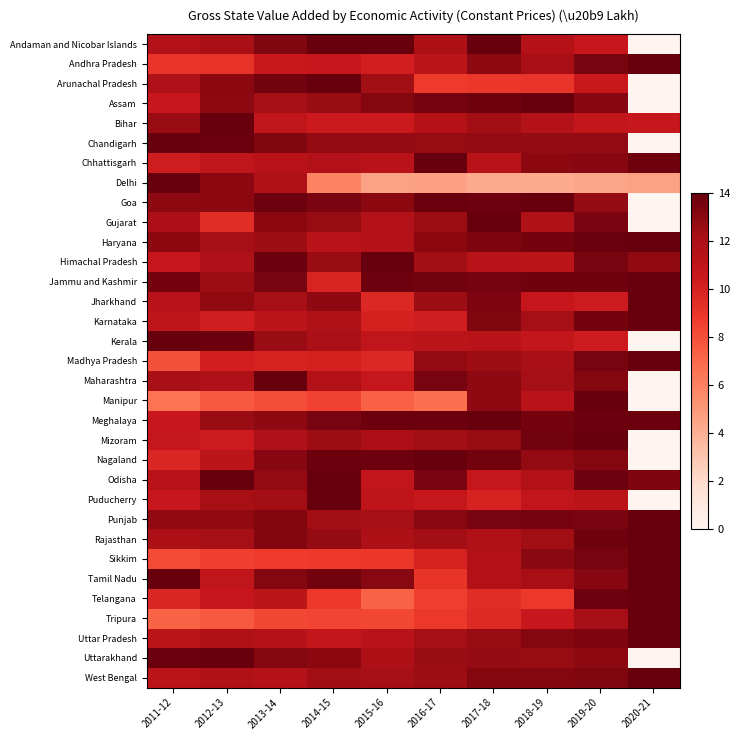

Reading left to right, what are all the values shown in this chart?

Andaman and Nicobar Islands: 2011-12=11.7	2012-13=12.0	2013-14=13.3	2014-15=13.9	2015-16=14.0	2016-17=11.9	2017-18=14.0	2018-19=11.5	2019-20=10.6	2020-21=0.0
Andhra Pradesh: 2011-12=9.0	2012-13=9.1	2013-14=10.5	2014-15=10.6	2015-16=10.2	2016-17=11.2	2017-18=12.9	2018-19=12.1	2019-20=13.5	2020-21=14.0
Arunachal Pradesh: 2011-12=11.8	2012-13=13.0	2013-14=13.6	2014-15=14.0	2015-16=12.3	2016-17=8.8	2017-18=9.0	2018-19=9.0	2019-20=10.5	2020-21=0.0
Assam: 2011-12=10.6	2012-13=12.9	2013-14=12.2	2014-15=12.6	2015-16=13.2	2016-17=13.5	2017-18=13.7	2018-19=14.0	2019-20=13.1	2020-21=0.0
Bihar: 2011-12=12.6	2012-13=14.0	2013-14=10.9	2014-15=10.4	2015-16=10.4	2016-17=11.4	2017-18=12.3	2018-19=11.6	2019-20=10.8	2020-21=10.6
Chandigarh: 2011-12=14.0	2012-13=13.8	2013-14=13.3	2014-15=12.7	2015-16=12.7	2016-17=12.6	2017-18=12.7	2018-19=12.6	2019-20=12.7	2020-21=0.0
Chhattisgarh: 2011-12=10.3	2012-13=11.0	2013-14=11.3	2014-15=11.7	2015-16=11.3	2016-17=14.0	2017-18=11.4	2018-19=12.9	2019-20=13.1	2020-21=13.7
Delhi: 2011-12=14.0	2012-13=12.9	2013-14=11.7	2014-15=5.9	2015-16=4.6	2016-17=4.6	2017-18=4.2	2018-19=4.2	2019-20=4.4	2020-21=4.6
Goa: 2011-12=12.9	2012-13=12.9	2013-14=13.8	2014-15=13.4	2015-16=12.9	2016-17=13.9	2017-18=13.8	2018-19=14.0	2019-20=12.7	2020-21=0.0
Gujarat: 2011-12=11.9	2012-13=9.4	2013-14=12.9	2014-15=12.6	2015-16=11.6	2016-17=12.5	2017-18=14.0	2018-19=11.7	2019-20=13.4	2020-21=0.0
Haryana: 2011-12=13.0	2012-13=12.2	2013-14=12.4	2014-15=11.4	2015-16=11.6	2016-17=12.9	2017-18=13.3	2018-19=13.6	2019-20=13.9	2020-21=14.0
Himachal Pradesh: 2011-12=10.7	2012-13=11.8	2013-14=13.8	2014-15=12.6	2015-16=14.0	2016-17=12.3	2017-18=11.3	2018-19=11.2	2019-20=13.5	2020-21=12.8
Jammu and Kashmir: 2011-12=13.6	2012-13=12.5	2013-14=13.5	2014-15=9.9	2015-16=13.7	2016-17=13.6	2017-18=13.5	2018-19=13.7	2019-20=13.7	2020-21=14.0
Jharkhand: 2011-12=11.4	2012-13=12.8	2013-14=12.2	2014-15=12.8	2015-16=9.7	2016-17=12.4	2017-18=13.3	2018-19=10.7	2019-20=10.4	2020-21=14.0
Karnataka: 2011-12=11.1	2012-13=10.2	2013-14=11.2	2014-15=11.7	2015-16=10.0	2016-17=10.2	2017-18=13.3	2018-19=12.2	2019-20=13.6	2020-21=14.0
Kerala: 2011-12=14.0	2012-13=13.8	2013-14=12.5	2014-15=11.9	2015-16=11.0	2016-17=11.2	2017-18=11.3	2018-19=10.8	2019-20=10.3	2020-21=0.0
Madhya Pradesh: 2011-12=7.9	2012-13=10.1	2013-14=9.9	2014-15=10.1	2015-16=9.6	2016-17=12.7	2017-18=12.4	2018-19=12.0	2019-20=13.5	2020-21=14.0
Maharashtra: 2011-12=12.0	2012-13=11.8	2013-14=14.0	2014-15=11.7	2015-16=10.8	2016-17=13.5	2017-18=12.8	2018-19=12.2	2019-20=13.2	2020-21=0.0
Manipur: 2011-12=6.6	2012-13=7.6	2013-14=8.0	2014-15=8.5	2015-16=7.3	2016-17=6.8	2017-18=12.8	2018-19=11.3	2019-20=14.0	2020-21=0.0
Meghalaya: 2011-12=10.6	2012-13=12.6	2013-14=12.8	2014-15=13.5	2015-16=13.8	2016-17=13.8	2017-18=14.0	2018-19=13.6	2019-20=13.8	2020-21=13.8
Mizoram: 2011-12=10.8	2012-13=10.4	2013-14=11.8	2014-15=12.4	2015-16=11.9	2016-17=12.4	2017-18=12.6	2018-19=13.6	2019-20=14.0	2020-21=0.0
Nagaland: 2011-12=9.7	2012-13=11.2	2013-14=13.1	2014-15=13.8	2015-16=13.8	2016-17=14.0	2017-18=13.6	2018-19=12.7	2019-20=13.2	2020-21=0.0
Odisha: 2011-12=11.3	2012-13=14.0	2013-14=12.7	2014-15=14.0	2015-16=10.9	2016-17=13.4	2017-18=10.7	2018-19=11.7	2019-20=13.7	2020-21=13.3
Puducherry: 2011-12=10.6	2012-13=12.1	2013-14=12.3	2014-15=14.0	2015-16=11.1	2016-17=10.8	2017-18=9.9	2018-19=10.9	2019-20=11.3	2020-21=0.0
Punjab: 2011-12=12.8	2012-13=12.8	2013-14=13.2	2014-15=12.3	2015-16=12.2	2016-17=13.0	2017-18=13.5	2018-19=13.5	2019-20=13.4	2020-21=14.0
Rajasthan: 2011-12=11.9	2012-13=12.2	2013-14=13.2	2014-15=12.6	2015-16=11.8	2016-17=12.3	2017-18=11.7	2018-19=12.3	2019-20=13.7	2020-21=14.0
Sikkim: 2011-12=8.2	2012-13=8.5	2013-14=8.7	2014-15=8.9	2015-16=8.9	2016-17=10.0	2017-18=11.6	2018-19=13.0	2019-20=13.5	2020-21=14.0
Tamil Nadu: 2011-12=14.0	2012-13=11.0	2013-14=13.1	2014-15=13.7	2015-16=13.0	2016-17=9.1	2017-18=11.7	2018-19=12.0	2019-20=13.1	2020-21=14.0
Telangana: 2011-12=9.7	2012-13=10.7	2013-14=11.2	2014-15=8.9	2015-16=7.3	2016-17=8.6	2017-18=9.4	2018-19=8.9	2019-20=13.7	2020-21=14.0
Tripura: 2011-12=7.2	2012-13=7.6	2013-14=8.3	2014-15=8.4	2015-16=8.3	2016-17=8.9	2017-18=9.6	2018-19=10.6	2019-20=12.2	2020-21=14.0
Uttar Pradesh: 2011-12=11.2	2012-13=11.8	2013-14=11.5	2014-15=10.9	2015-16=11.4	2016-17=12.1	2017-18=12.6	2018-19=13.1	2019-20=13.3	2020-21=14.0
Uttarakhand: 2011-12=13.8	2012-13=14.0	2013-14=13.2	2014-15=13.0	2015-16=11.8	2016-17=12.6	2017-18=12.6	2018-19=12.6	2019-20=12.9	2020-21=0.0
West Bengal: 2011-12=11.3	2012-13=11.7	2013-14=11.5	2014-15=12.3	2015-16=12.2	2016-17=12.5	2017-18=13.2	2018-19=13.1	2019-20=13.2	2020-21=14.0